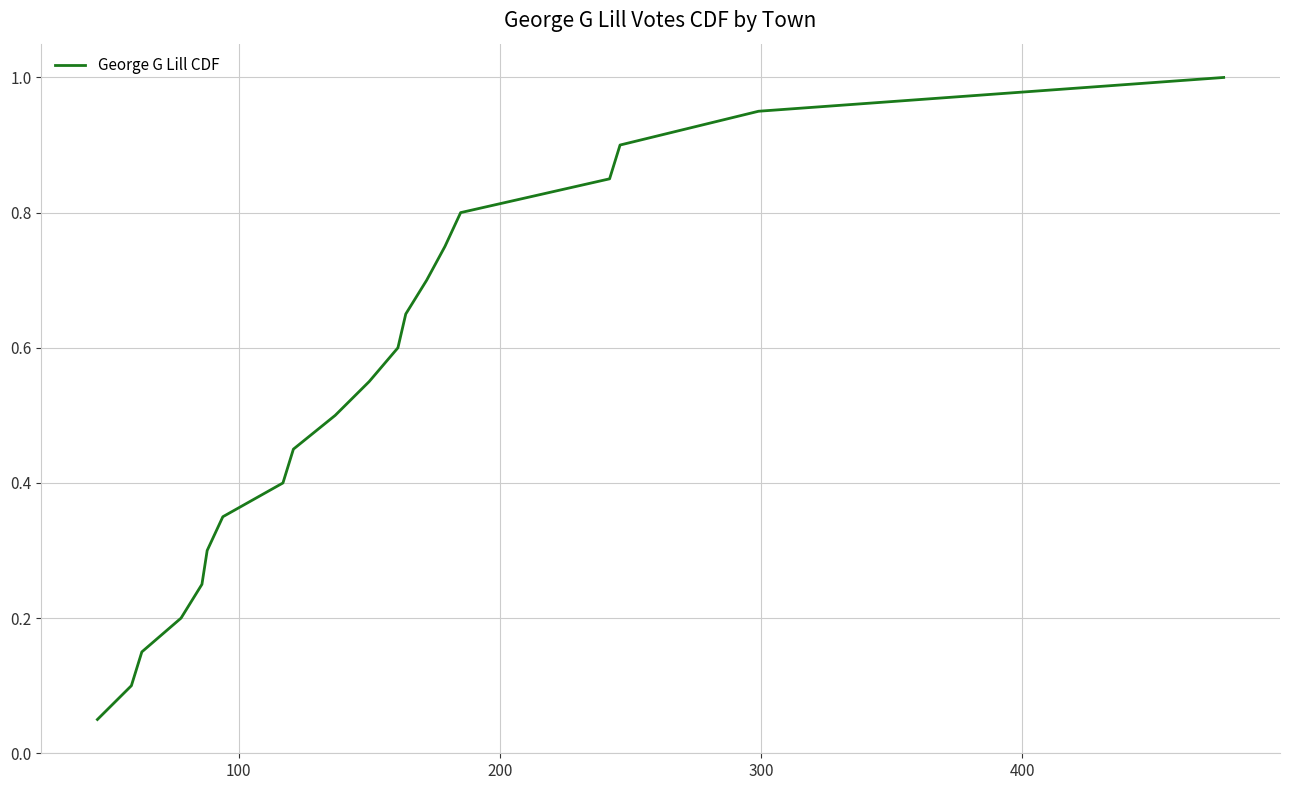

What is the greatest value displayed?

1.0